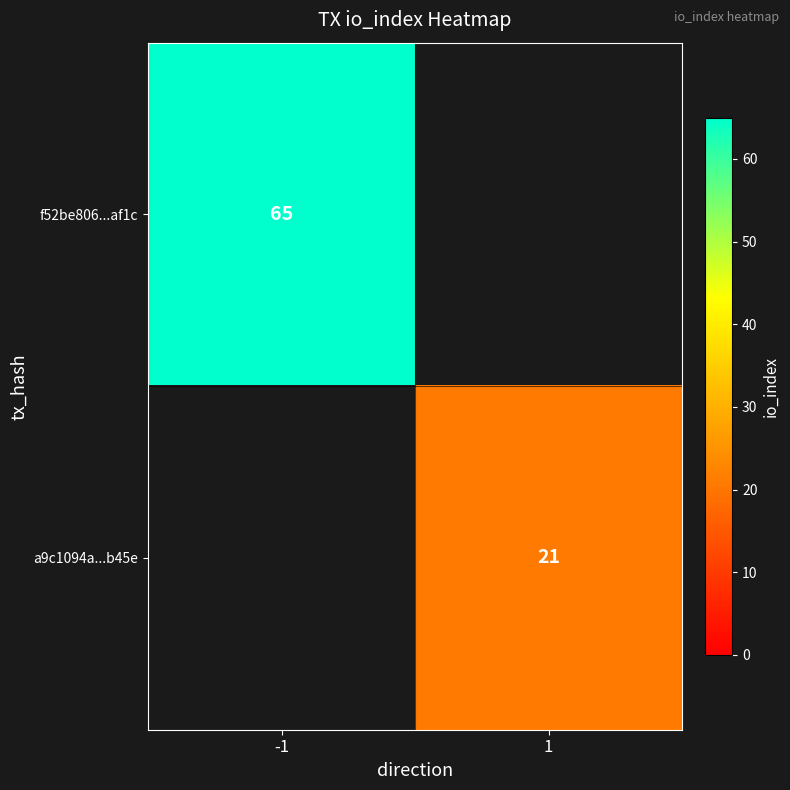

True or false: f52be806...af1c has a value of 65 at -1.

True